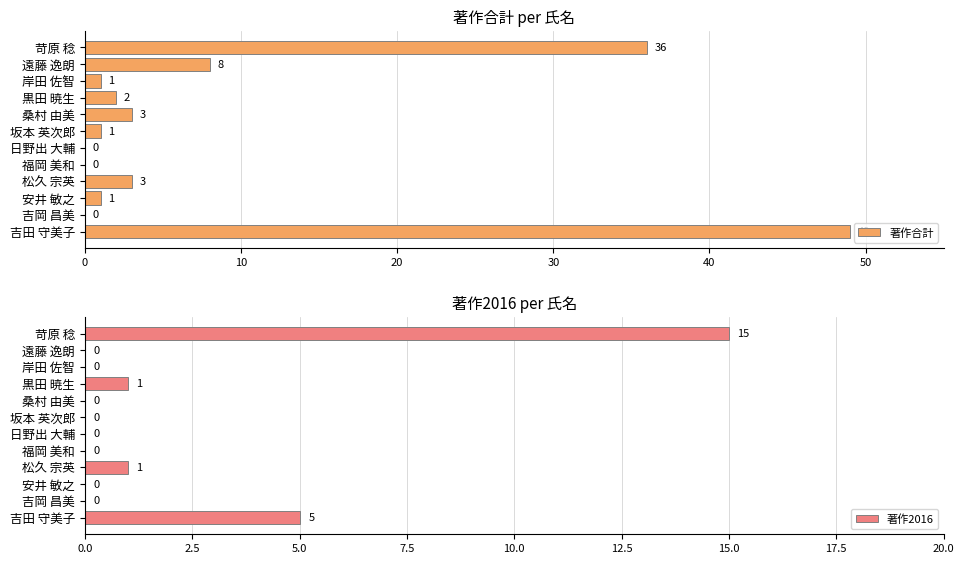

Rank the series by their average value, from lowest to highest.

著作2016, 著作合計